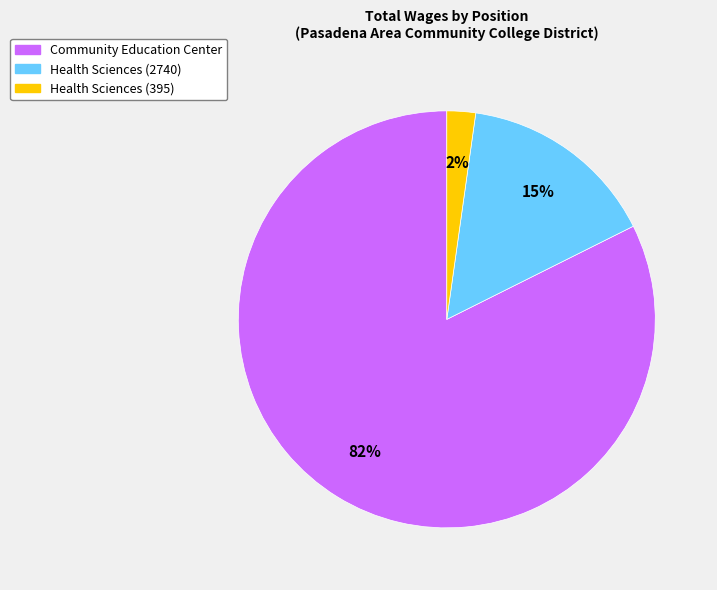

How many segments does this pie chart have?

3